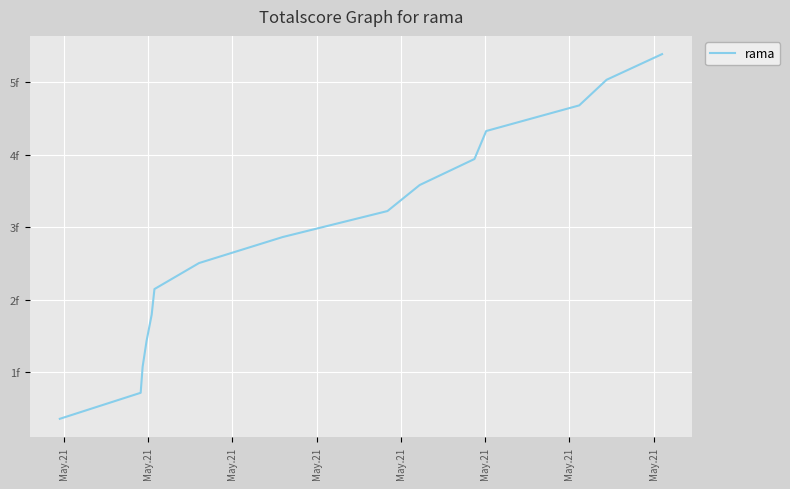

What is the greatest value displayed?

5389017